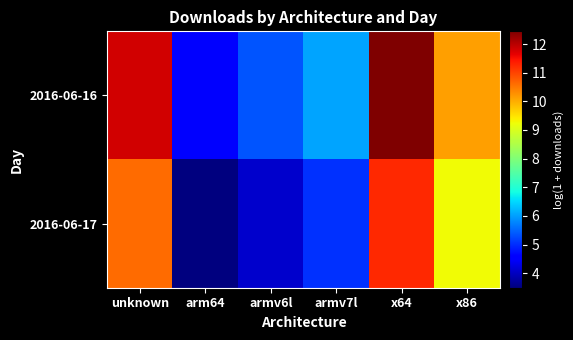

Reading left to right, list all the values displayed in this chart.

2016-06-16: unknown=11.8	arm64=4.6	armv6l=5.4	armv7l=6.1	x64=12.4	x86=10.1
2016-06-17: unknown=10.6	arm64=3.5	armv6l=4.1	armv7l=5.0	x64=11.2	x86=9.2